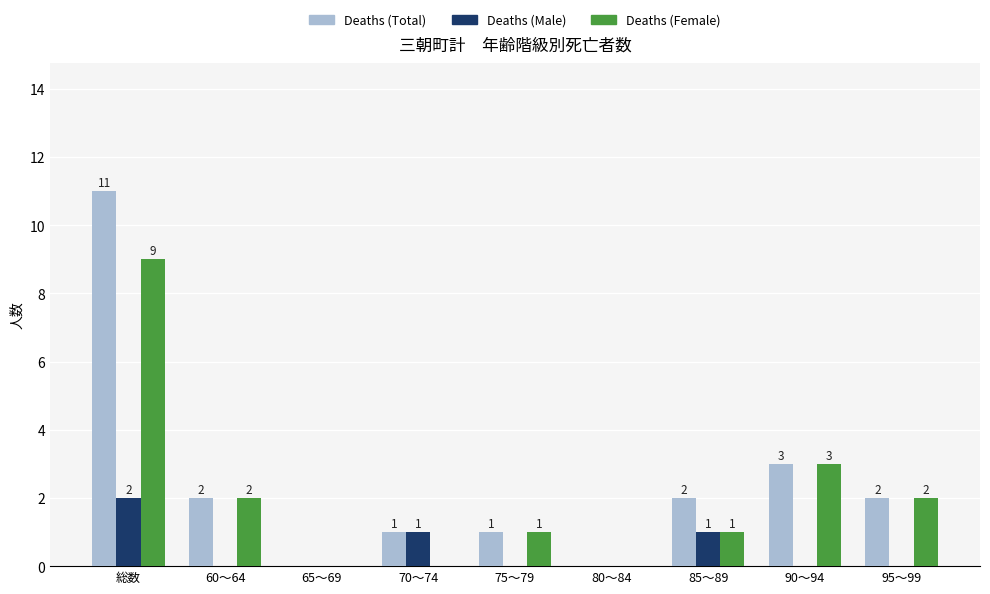

What is the maximum value for Deaths (Male)?

2